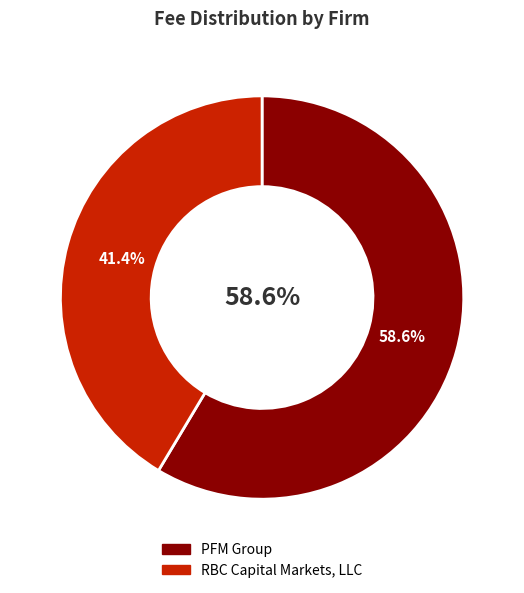

What percentage do RBC Capital Markets, LLC and PFM Group together represent?

100.0%